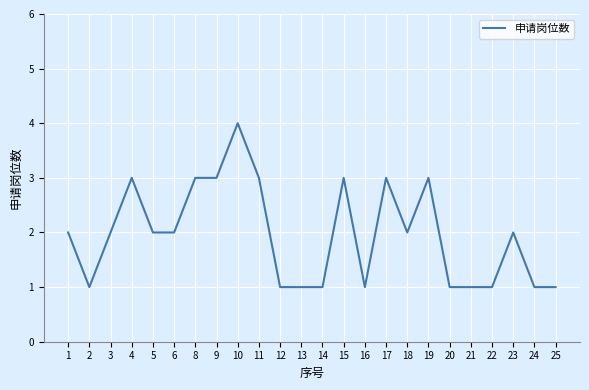

Approximately how many times larger is the value at 3 compared to 21?

2.0